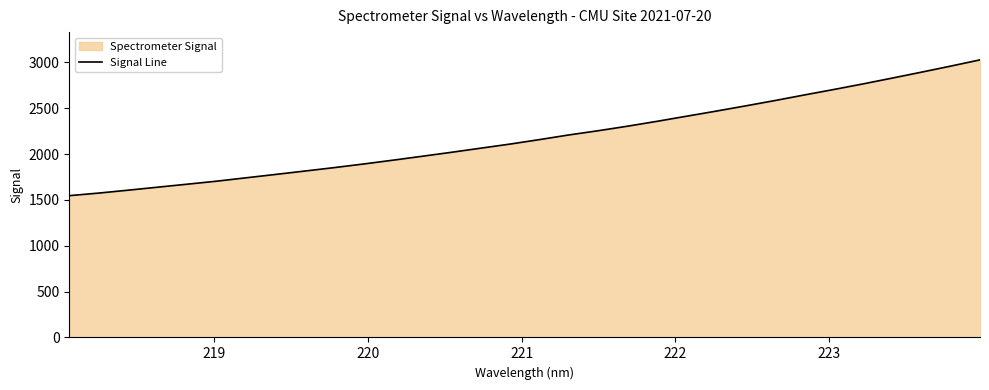

How many data points are less than 2158?

16